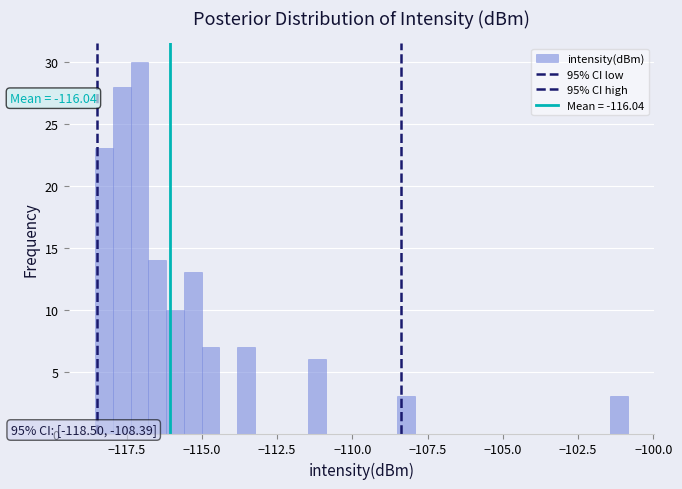

Read against the x-axis, roughly where is the centre of the tallest bar?

-117.0